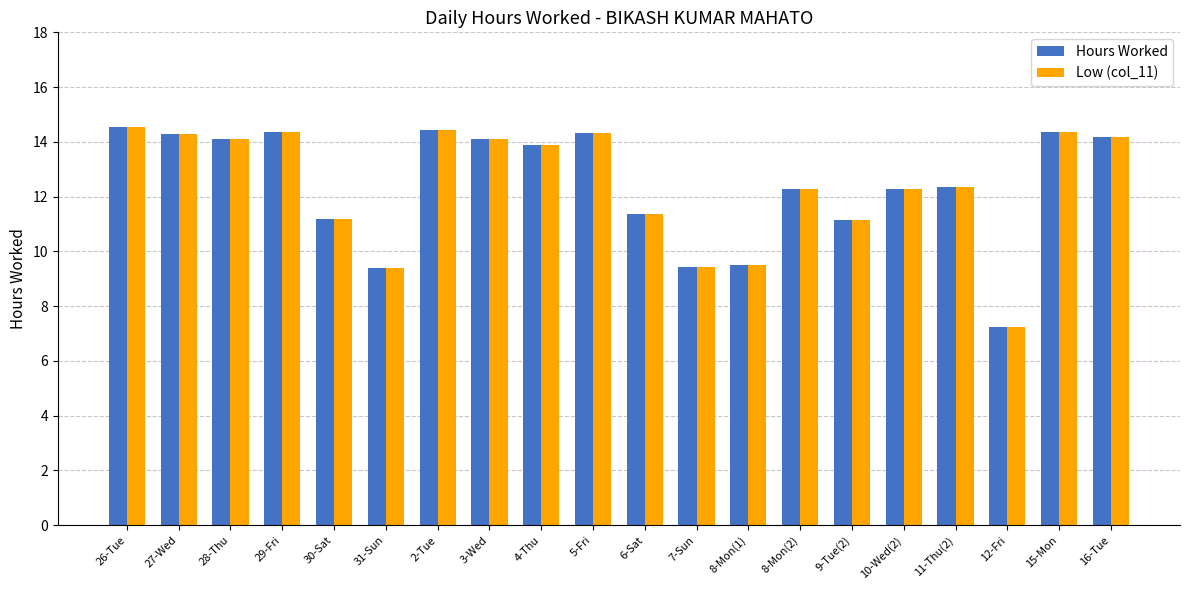

What are all the series names shown in the legend?

Hours Worked, Low (col_11)